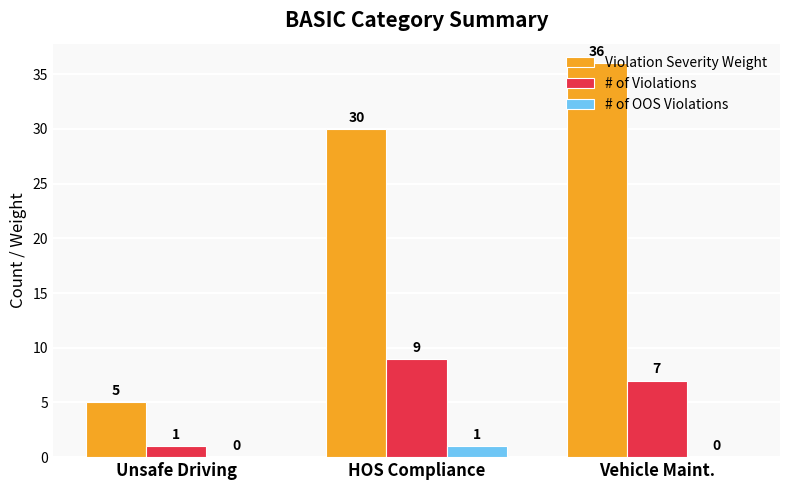

At which category does the chart reach its peak across all series?

Vehicle Maint.